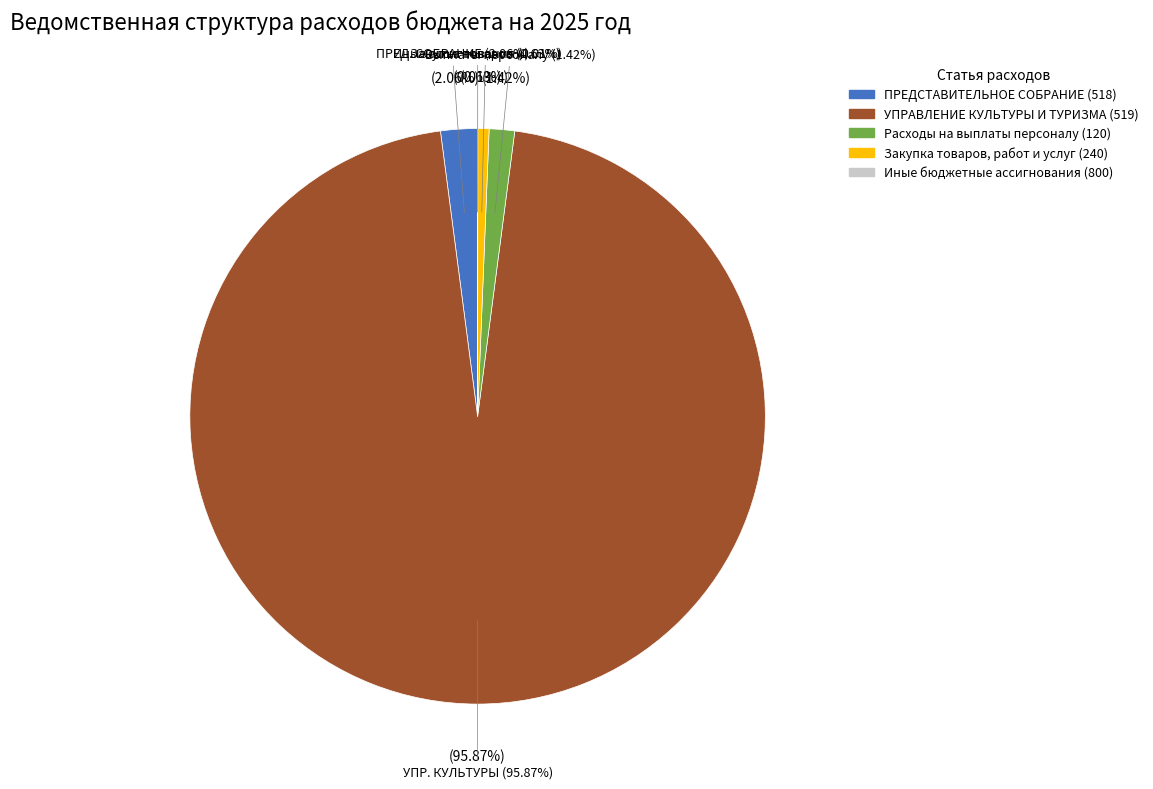

Is it true that ПРЕДСТАВИТЕЛЬНОЕ СОБРАНИЕ is 1% of the pie?

False